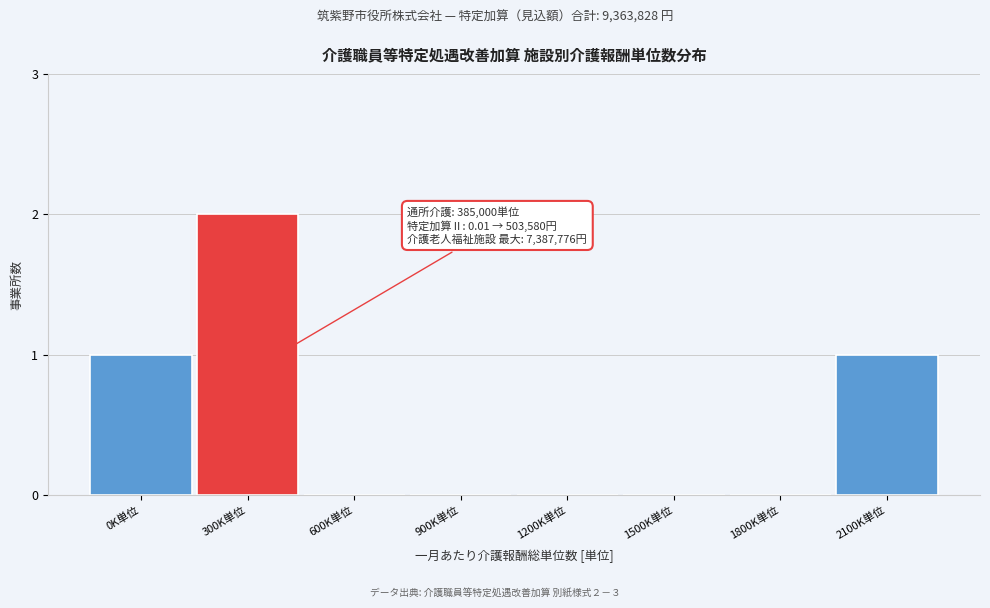

Reading left to right, list all the values displayed in this chart.

0K単位=1	300K単位=2	600K単位=0	900K単位=0	1200K単位=0	1500K単位=0	1800K単位=0	2100K単位=1